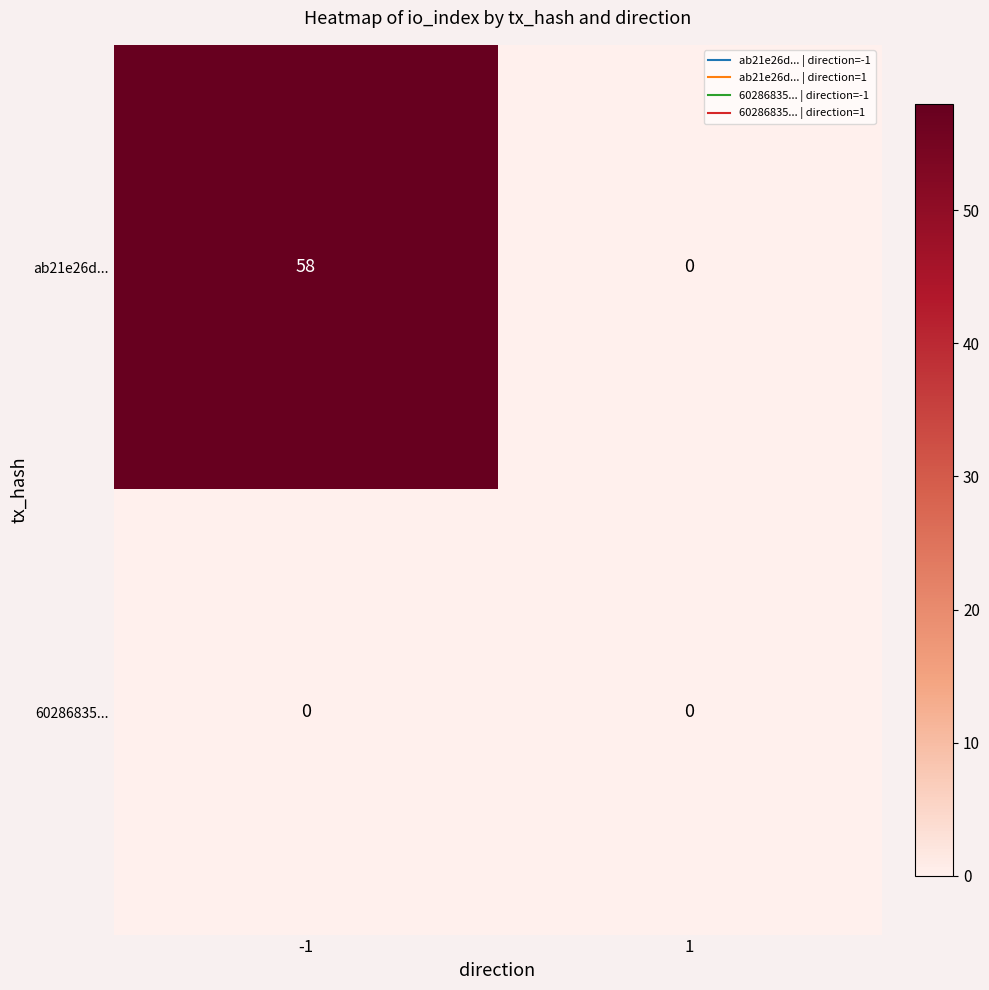

What is the total value across all series at -1?

58